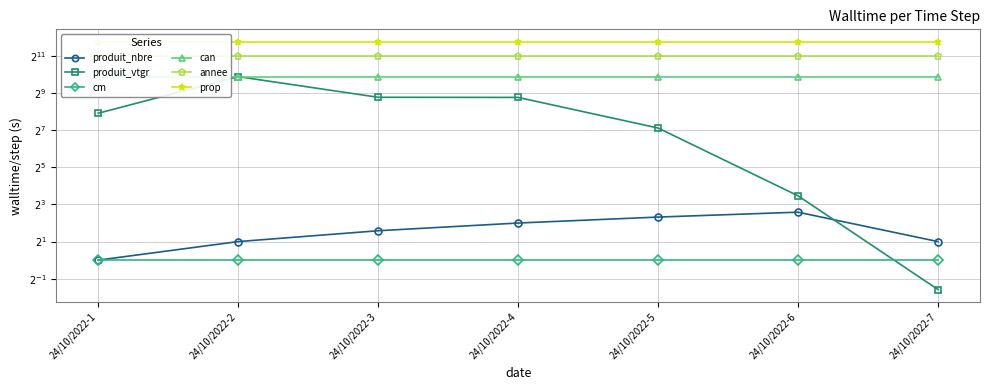

Between 24/10/2022-4 and 24/10/2022-2, which is larger?

24/10/2022-4